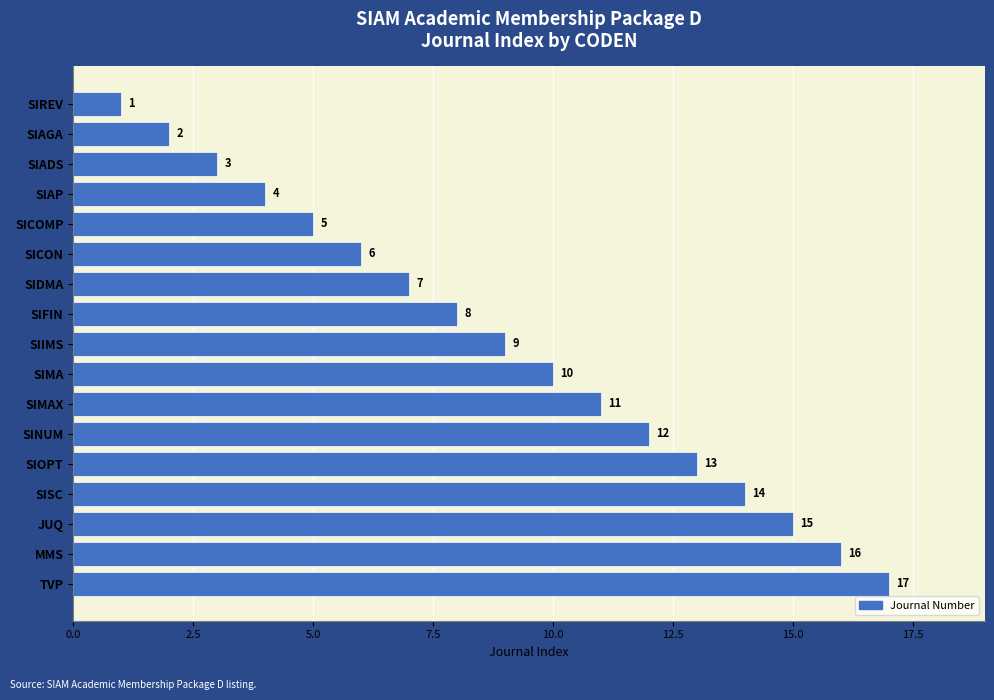

What is the change in value from SIMA to SISC?

+4